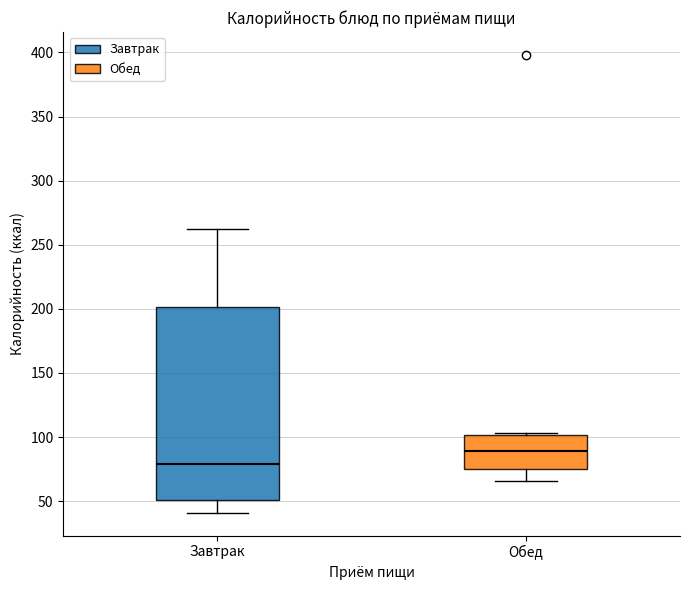

Which box is the tallest, from its lower edge to its upper edge?

Завтрак